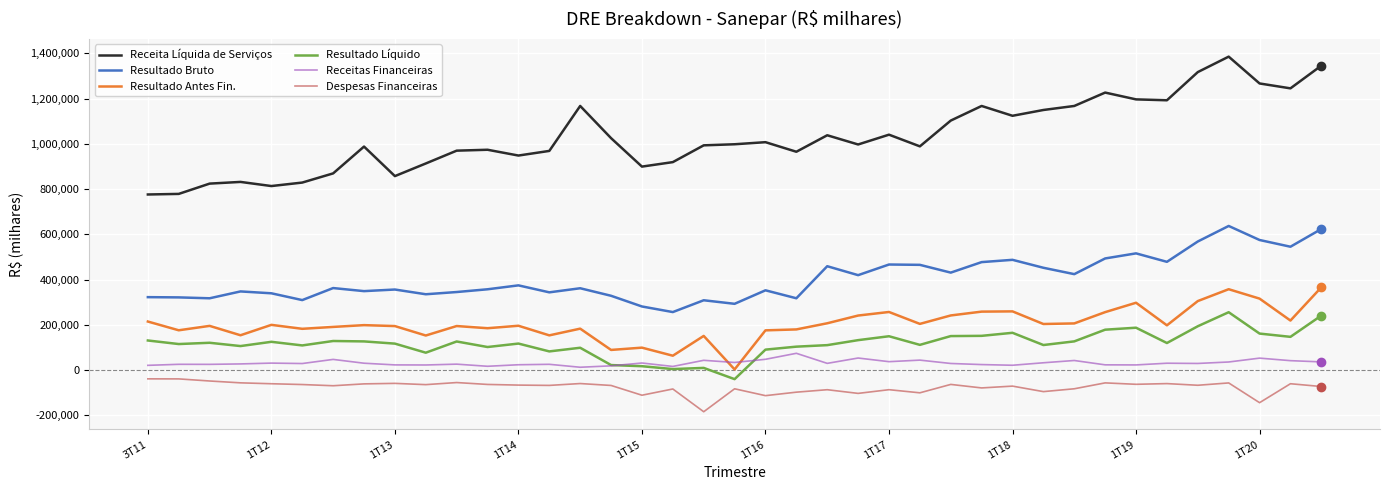

Which series has the widest spread of values?

Receita Líquida de Serviços